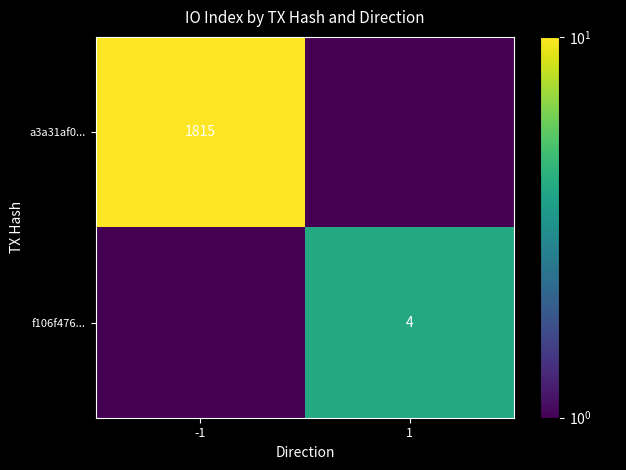

Is the value of a3a31af0... at -1 greater than the value of f106f476... at 1?

Yes